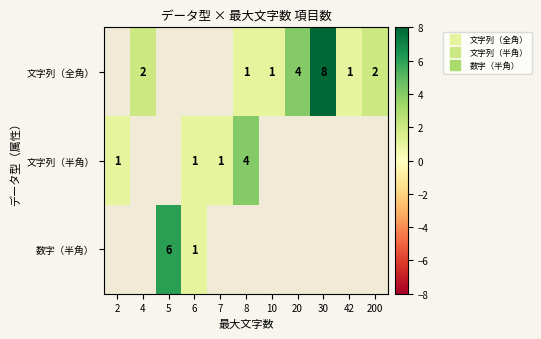

At which category does the chart reach its minimum across all series?

8